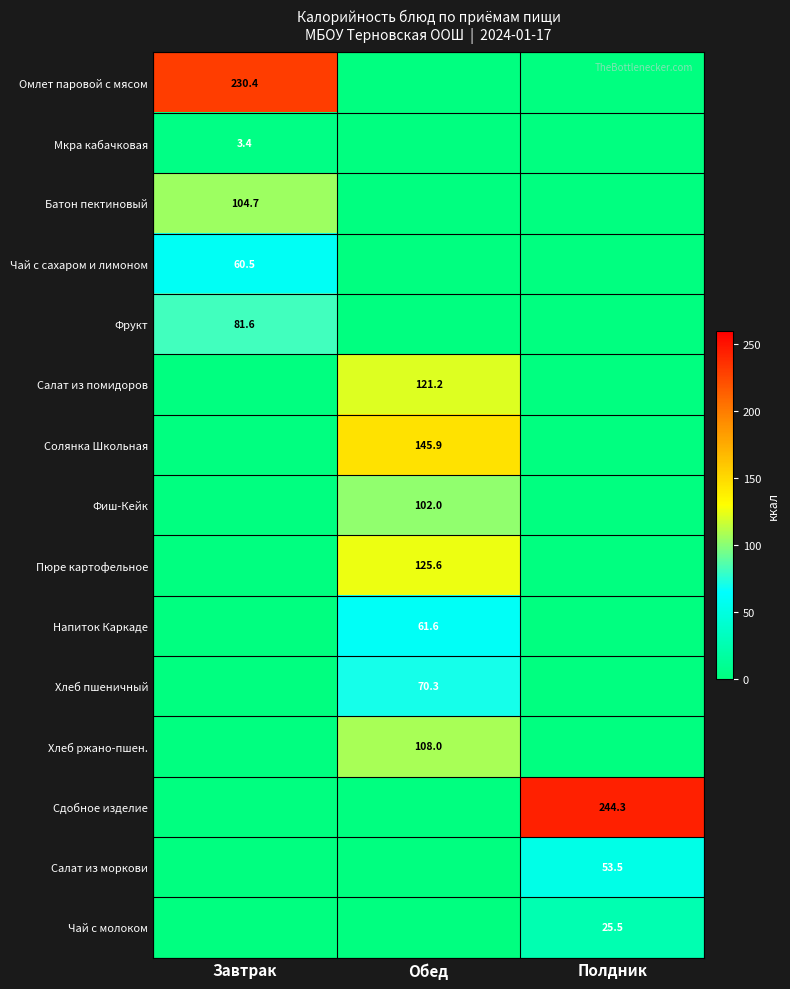

Is it true that Салат из моркови equals 17.9 at Полдник?

False